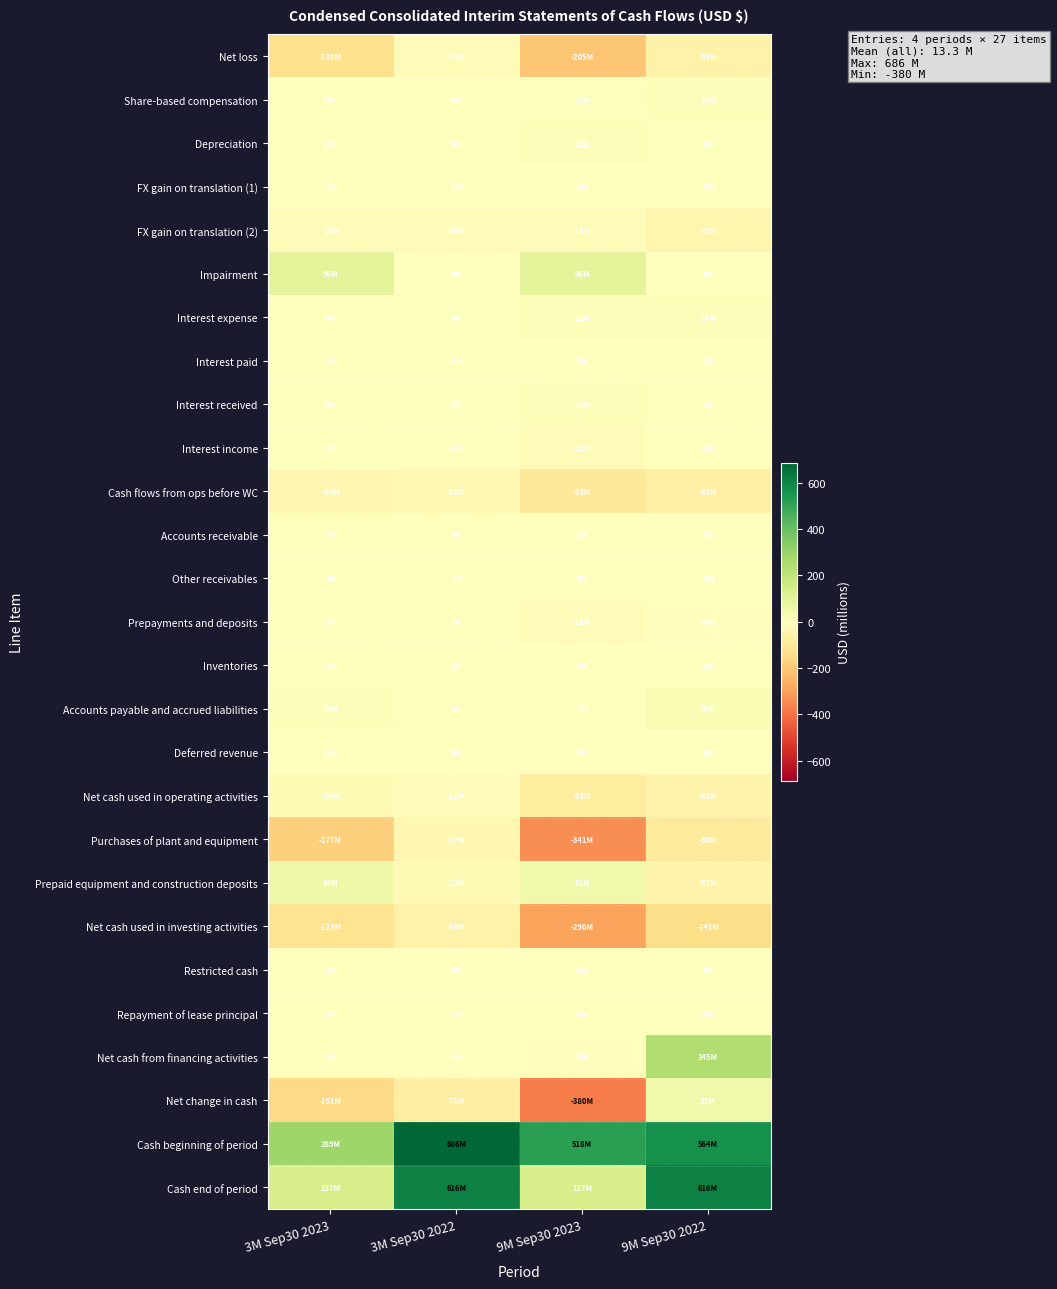

Reading left to right, list all the values displayed in this chart.

Net loss: 3M Sep30 2023=-130.5	3M Sep30 2022=-20.6	9M Sep30 2023=-205.2	9M Sep30 2022=-58.8
Share-based compensation: 3M Sep30 2023=3.8	3M Sep30 2022=4.0	9M Sep30 2023=10.7	9M Sep30 2022=15.5
Depreciation: 3M Sep30 2023=4.6	3M Sep30 2022=3.3	9M Sep30 2023=12.3	9M Sep30 2022=7.8
FX gain on translation (1): 3M Sep30 2023=-0.8	3M Sep30 2022=-1.4	9M Sep30 2023=-0.4	9M Sep30 2022=-1.5
FX gain on translation (2): 3M Sep30 2023=-10.9	3M Sep30 2022=-19.9	9M Sep30 2023=-17.5	9M Sep30 2022=-42.5
Impairment: 3M Sep30 2023=96.5	3M Sep30 2022=0.0	9M Sep30 2023=96.5	9M Sep30 2022=0.0
Interest expense: 3M Sep30 2023=4.2	3M Sep30 2022=5.9	9M Sep30 2023=11.9	9M Sep30 2022=13.6
Interest paid: 3M Sep30 2023=-1.2	3M Sep30 2022=-0.8	9M Sep30 2023=-3.0	9M Sep30 2022=-1.7
Interest received: 3M Sep30 2023=3.4	3M Sep30 2022=2.3	9M Sep30 2023=13.3	9M Sep30 2022=3.8
Interest income: 3M Sep30 2023=-2.6	3M Sep30 2022=-3.8	9M Sep30 2023=-11.8	9M Sep30 2022=-5.3
Cash flows from ops before WC: 3M Sep30 2023=-33.5	3M Sep30 2022=-31.0	9M Sep30 2023=-93.2	9M Sep30 2022=-69.1
Accounts receivable: 3M Sep30 2023=-1.4	3M Sep30 2022=2.9	9M Sep30 2023=2.0	9M Sep30 2022=2.3
Other receivables: 3M Sep30 2023=0.6	3M Sep30 2022=-0.6	9M Sep30 2023=4.9	9M Sep30 2022=-2.9
Prepayments and deposits: 3M Sep30 2023=-3.2	3M Sep30 2022=7.4	9M Sep30 2023=-13.4	9M Sep30 2022=-5.8
Inventories: 3M Sep30 2023=-1.4	3M Sep30 2022=1.8	9M Sep30 2023=4.4	9M Sep30 2022=-2.1
Accounts payable and accrued liabilities: 3M Sep30 2023=14.7	3M Sep30 2022=8.3	9M Sep30 2023=7.0	9M Sep30 2022=25.6
Deferred revenue: 3M Sep30 2023=-0.1	3M Sep30 2022=0.0	9M Sep30 2023=5.3	9M Sep30 2022=0.0
Net cash used in operating activities: 3M Sep30 2023=-24.3	3M Sep30 2022=-11.2	9M Sep30 2023=-83.0	9M Sep30 2022=-52.0
Purchases of plant and equipment: 3M Sep30 2023=-177.3	3M Sep30 2022=-36.7	9M Sep30 2023=-340.9	9M Sep30 2022=-90.3
Prepaid equipment and construction deposits: 3M Sep30 2023=54.0	3M Sep30 2022=-21.5	9M Sep30 2023=51.0	9M Sep30 2022=-50.8
Net cash used in investing activities: 3M Sep30 2023=-123.3	3M Sep30 2022=-58.2	9M Sep30 2023=-289.9	9M Sep30 2022=-141.1
Restricted cash: 3M Sep30 2023=-2.2	3M Sep30 2022=0.0	9M Sep30 2023=-2.2	9M Sep30 2022=0.0
Repayment of lease principal: 3M Sep30 2023=-1.6	3M Sep30 2022=-1.3	9M Sep30 2023=-5.0	9M Sep30 2022=-3.7
Net cash from financing activities: 3M Sep30 2023=-3.8	3M Sep30 2022=-1.3	9M Sep30 2023=-7.6	9M Sep30 2022=245.0
Net change in cash: 3M Sep30 2023=-151.4	3M Sep30 2022=-70.7	9M Sep30 2023=-380.5	9M Sep30 2022=51.9
Cash beginning of period: 3M Sep30 2023=288.8	3M Sep30 2022=686.3	9M Sep30 2023=517.9	9M Sep30 2022=563.7
Cash end of period: 3M Sep30 2023=137.4	3M Sep30 2022=615.6	9M Sep30 2023=137.4	9M Sep30 2022=615.6